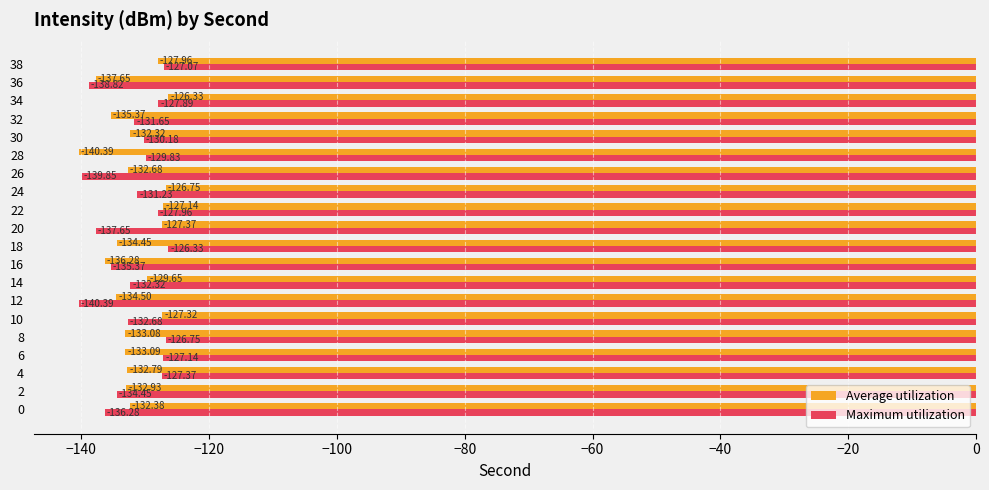

Which series has the largest total across all categories?

Average utilization